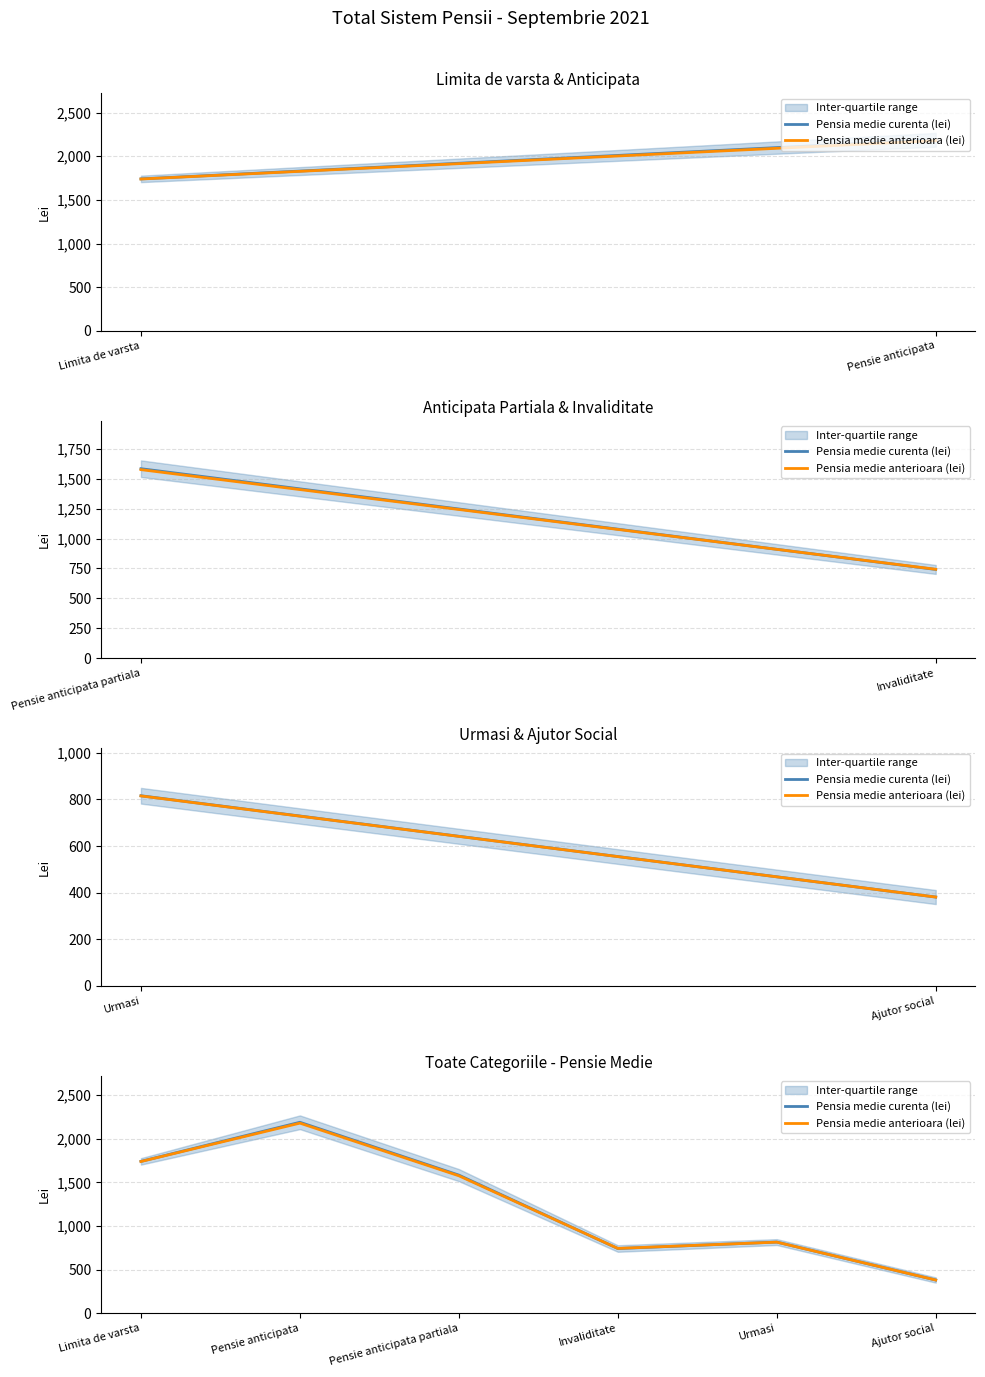

Which has a higher value, Invaliditate or Pensie anticipata partiala?

Pensie anticipata partiala